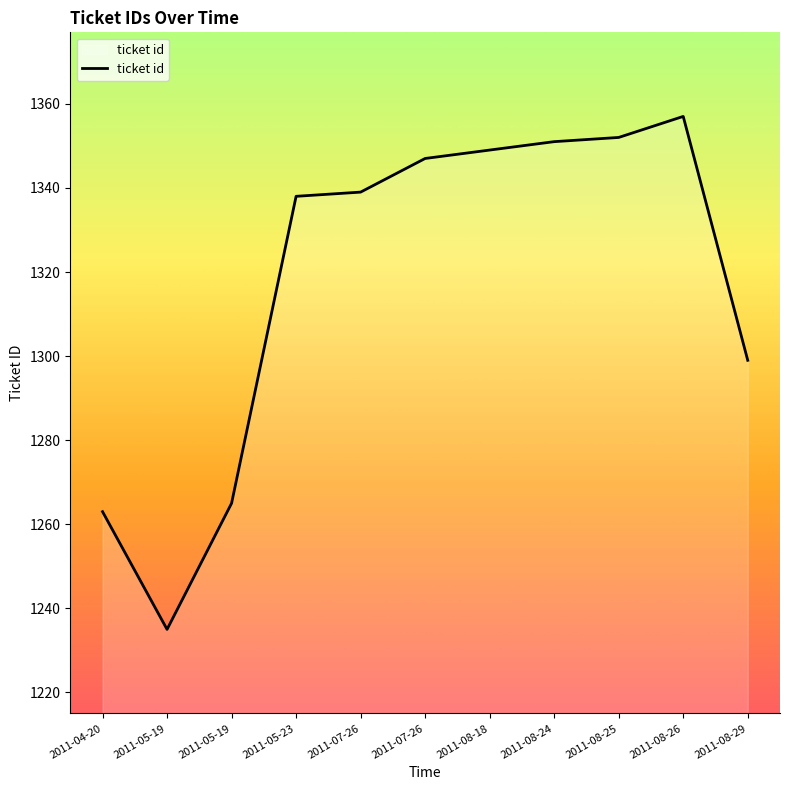

What is the average value?

1318